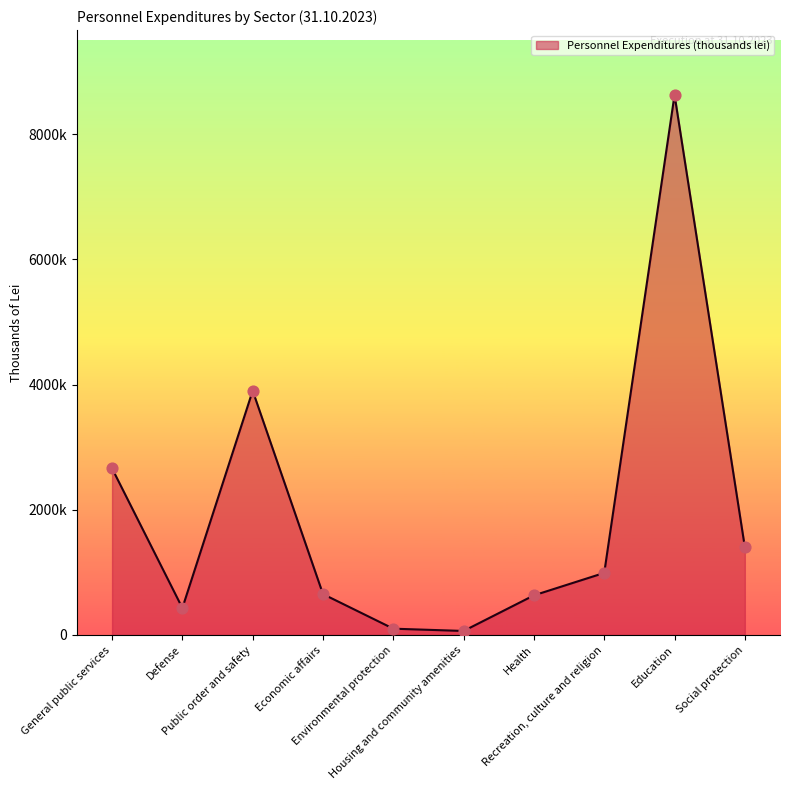

Between Economic affairs and Public order and safety, which is larger?

Public order and safety